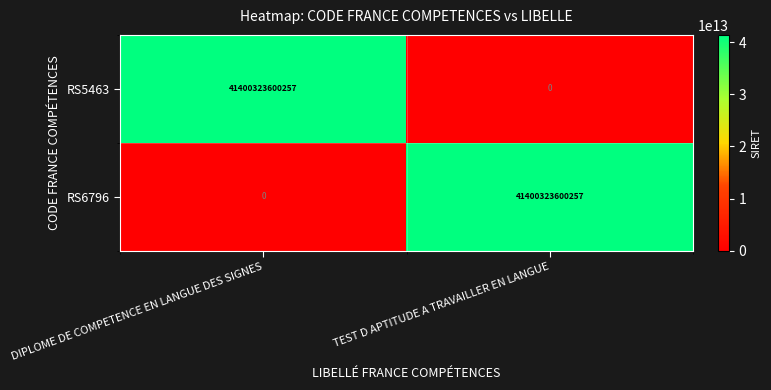

What is the difference between the RS5463 values at TEST D APTITUDE A TRAVAILLER EN LANGUE and DIPLOME DE COMPETENCE EN LANGUE DES SIGNES?

41400323600257